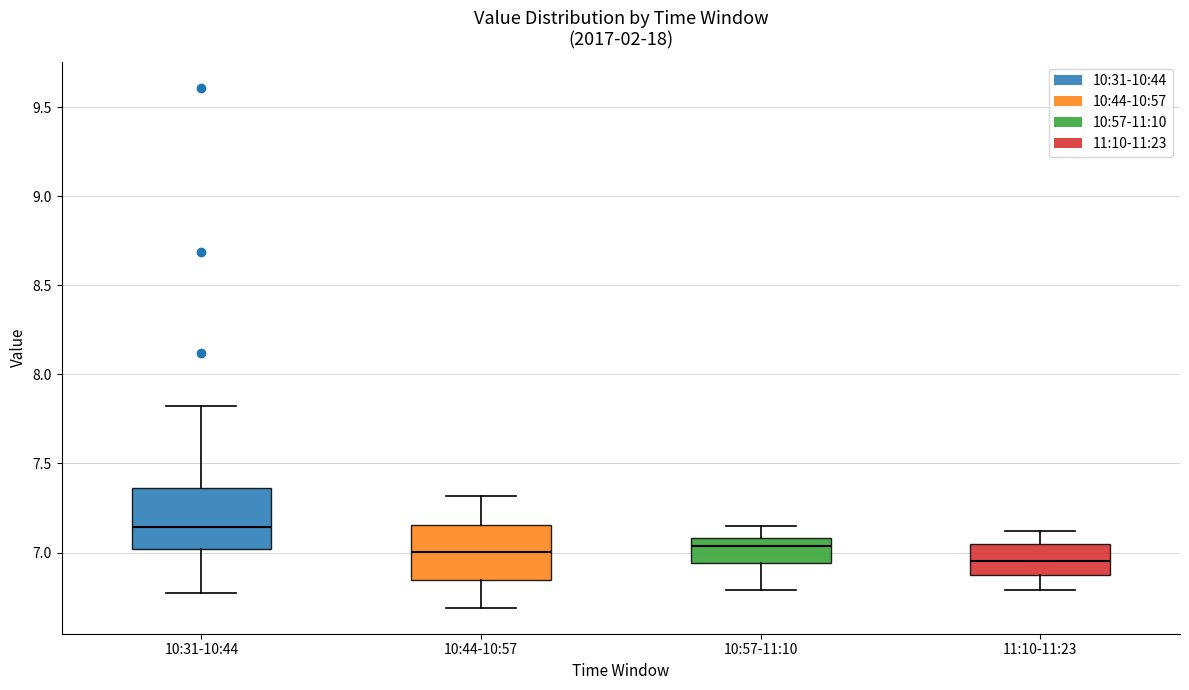

Reading left to right, read every box against the y-axis: the position of its median line, the range the box covers, and the ends of its whiskers. The values are not printed on the chart, so give them approximately, as read against the axis.

10:31-10:44: median 7.15, box 7.00 to 7.35, whiskers 6.75 to 7.80
10:44-10:57: median 7.00, box 6.85 to 7.15, whiskers 6.70 to 7.30
10:57-11:10: median 7.05, box 6.95 to 7.10, whiskers 6.80 to 7.15
11:10-11:23: median 6.95, box 6.85 to 7.05, whiskers 6.80 to 7.10